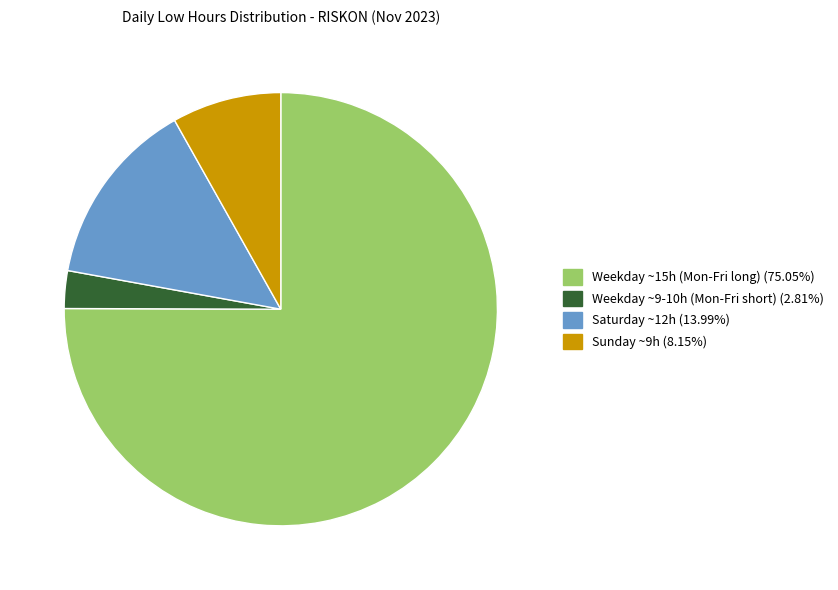

Does any single category account for the majority?

Yes